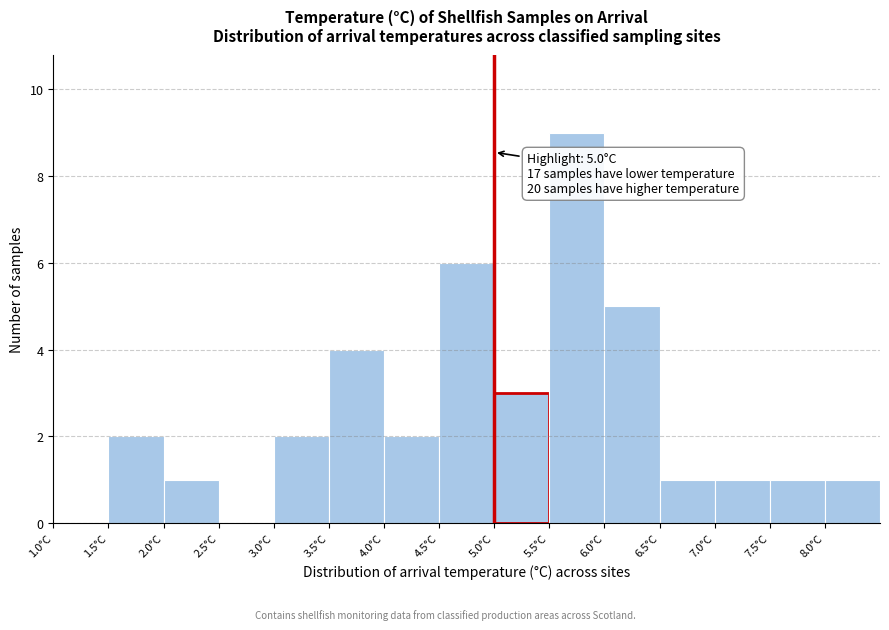

Which range on the x-axis has the tallest bar?

5.5 to 6.0